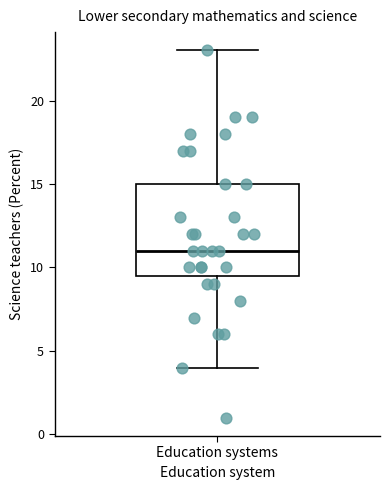

Read this box plot against the y-axis: the position of the median line, the range covered by the box, and the ends of both whiskers. The values are not printed on the chart, so give them approximately, as read against the axis.

median 11.0, box 9.5 to 15.0, whiskers 4.0 to 23.0